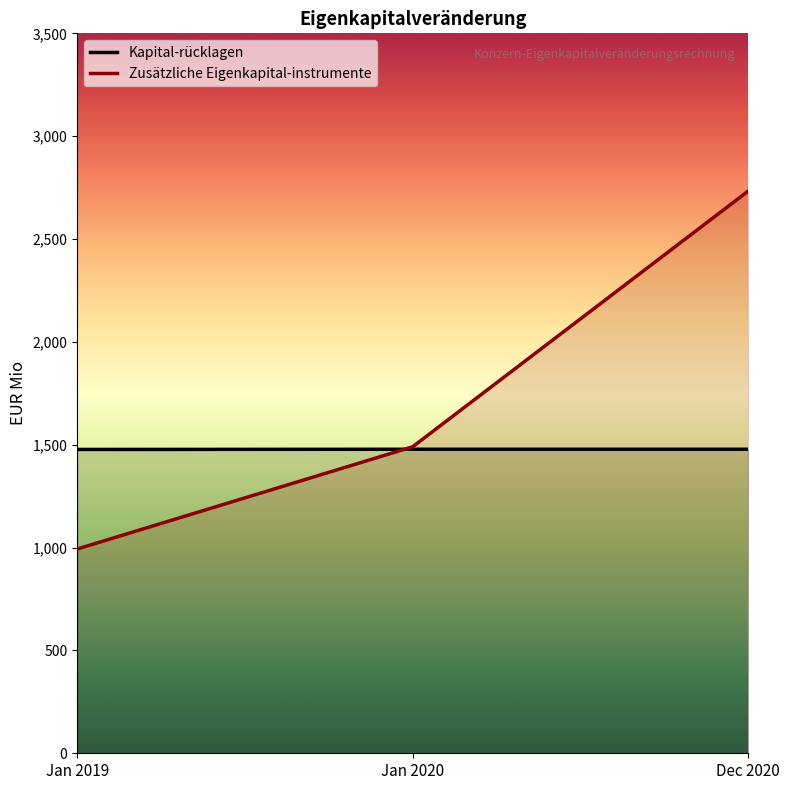

Reading left to right, extract all data points from this chart.

Kapital-rücklagen: 1477	1478	1478
Zusätzliche Eigenkapital-instrumente: 993	1490	2733